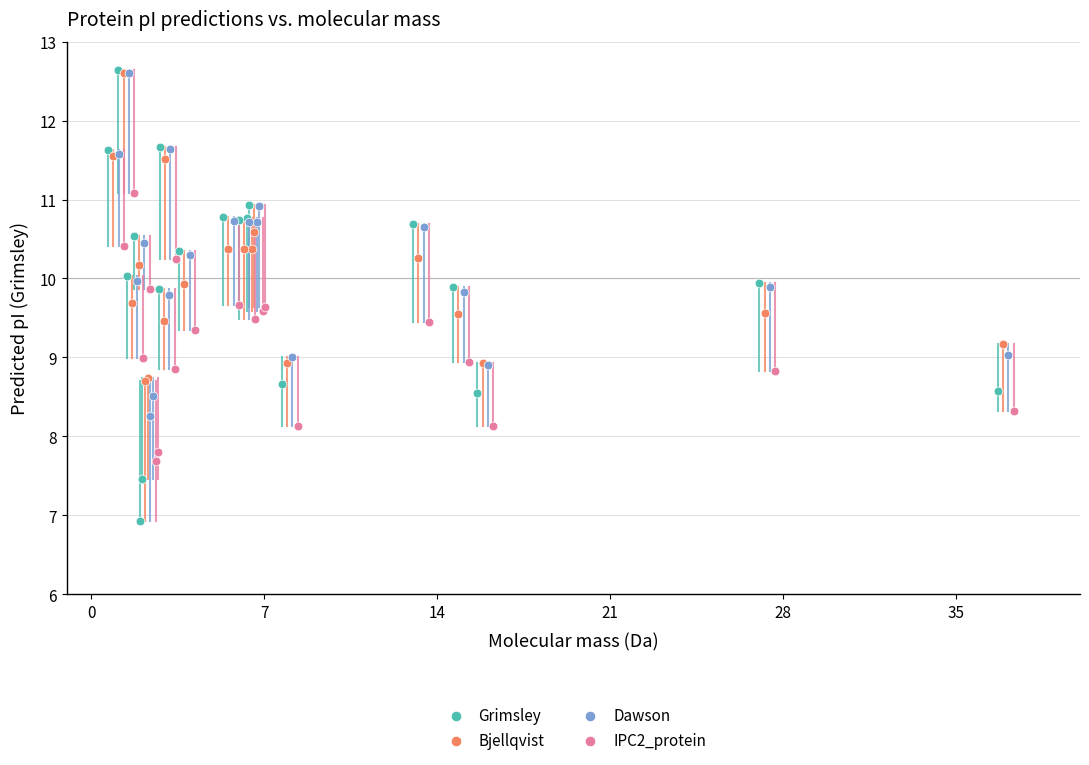

Which series contains the lowest Y value?

Grimsley